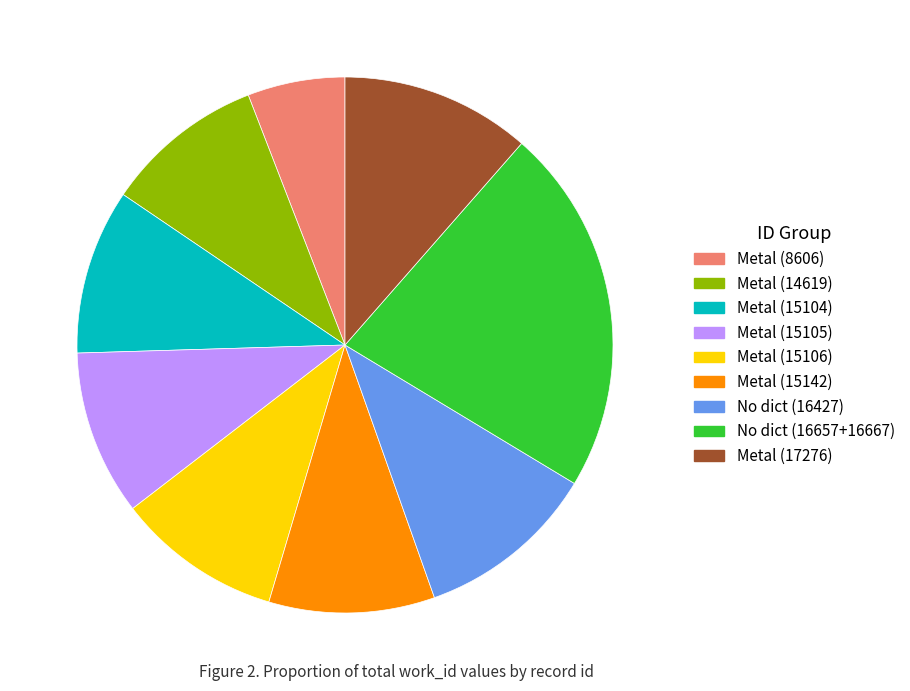

Is there a majority slice in this chart?

No